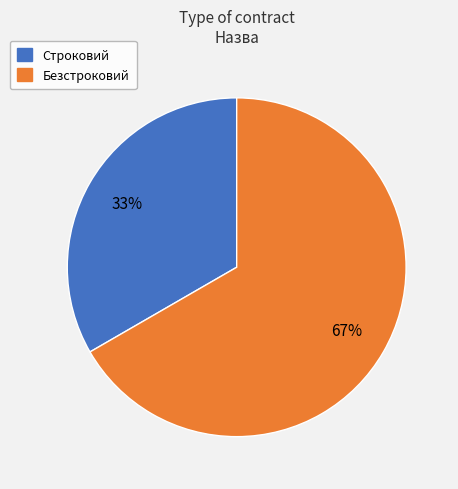

To the nearest percent, what is the combined percentage of Строковий and Безстроковий?

100%